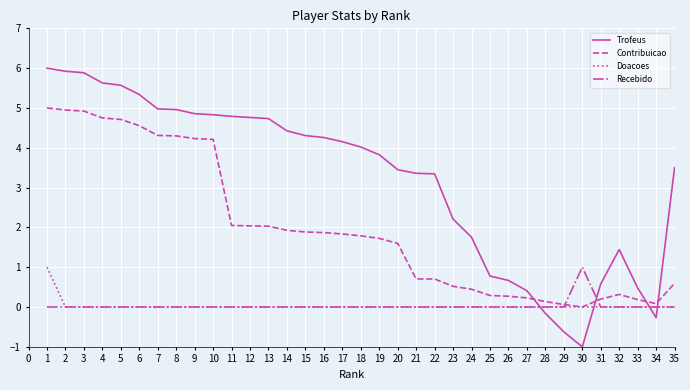

What are all the series names shown in the legend?

Trofeus, Contribuicao, Doacoes, Recebido